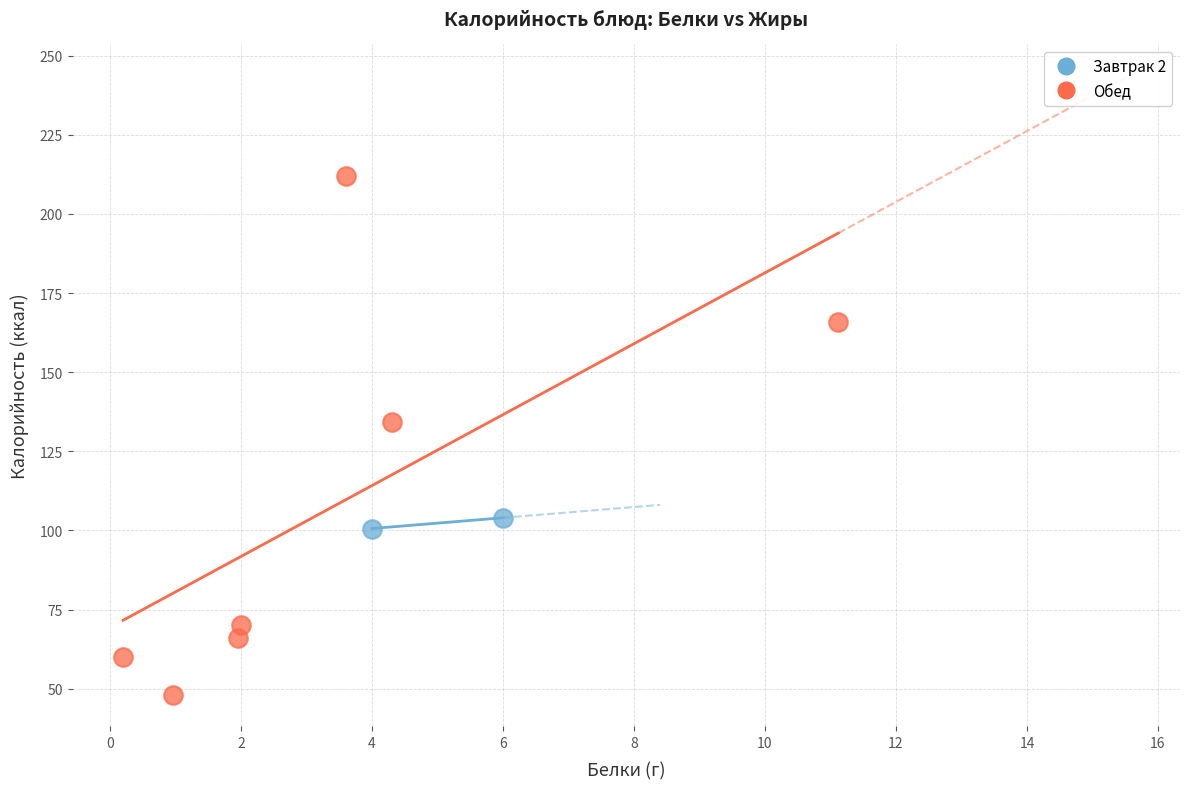

Which series contains the highest Y value?

Обед